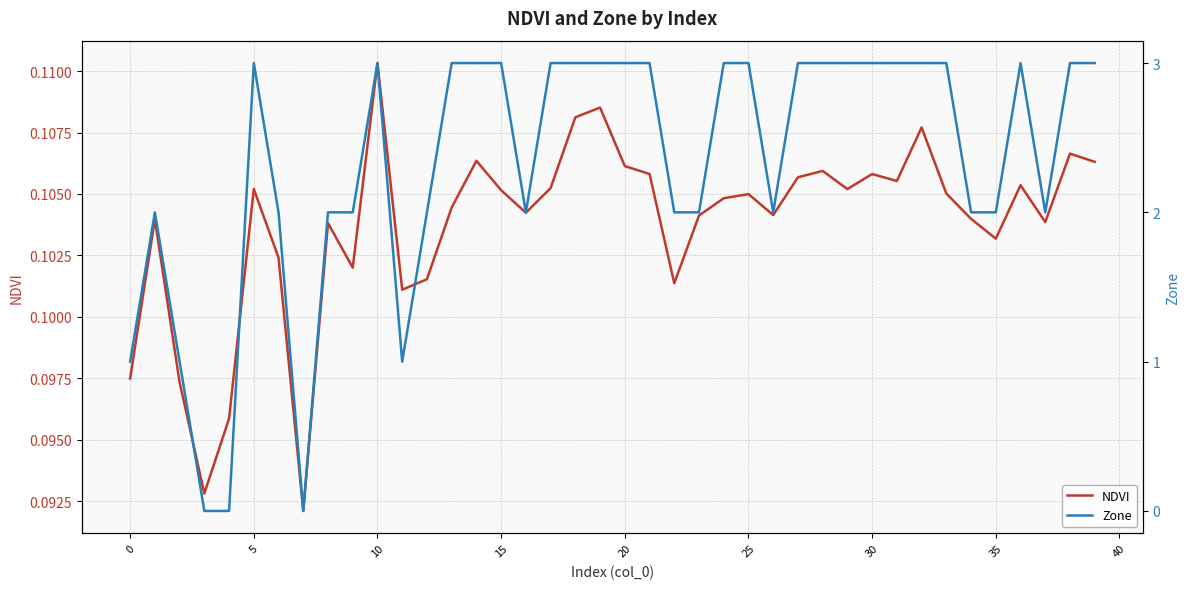

What is the value of the NDVI point at the 20th from the left?

0.1